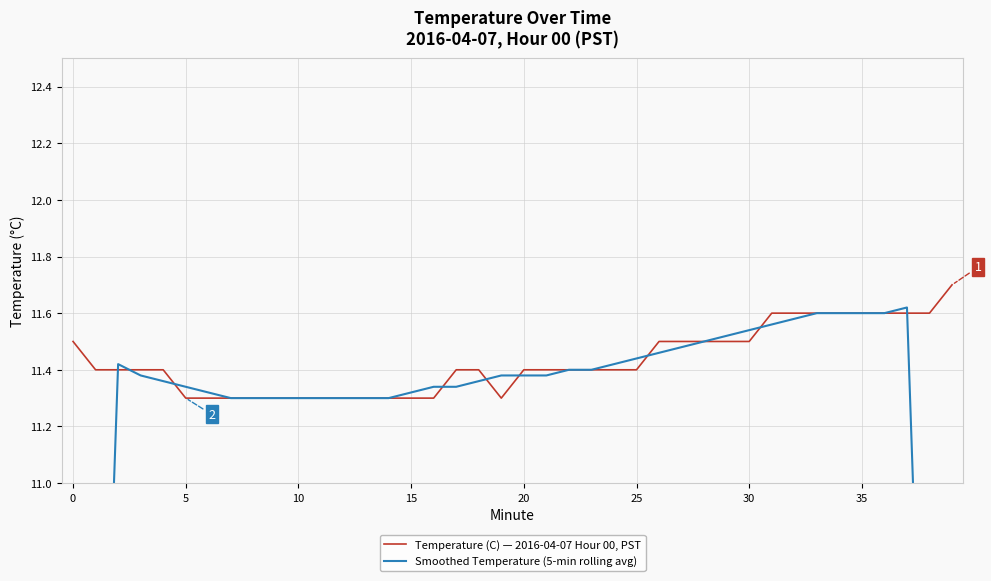

What is the minimum value shown in the chart?

6.9